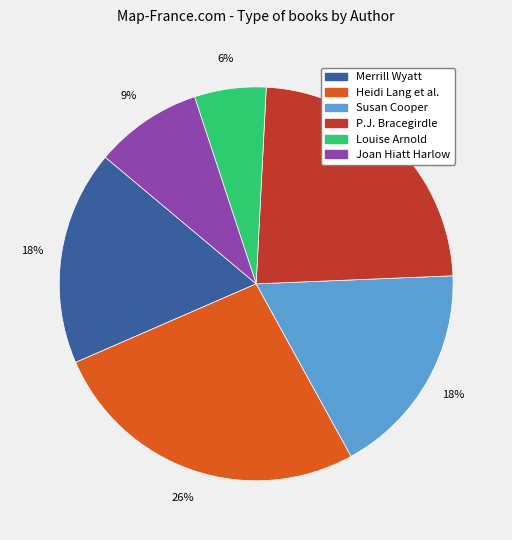

Is there any slice that represents more than half of the pie?

No